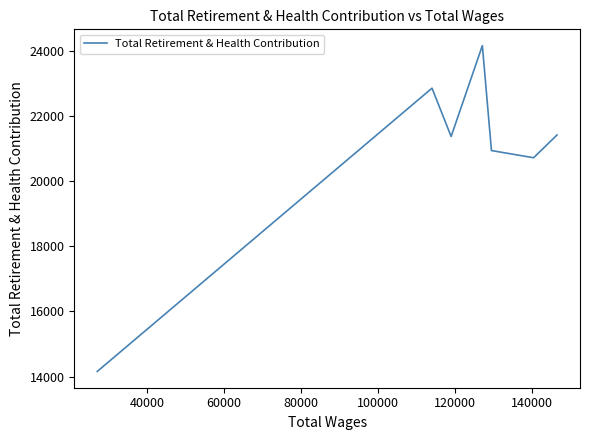

The chart shows a value of 5233 at 60000. True or false?

False